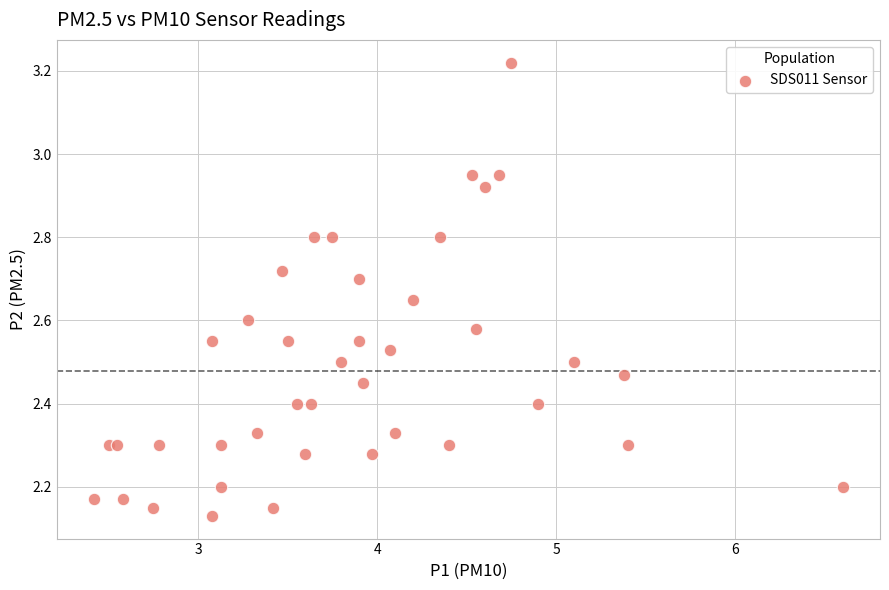

What is the range of Y values (max minus min)?

1.1